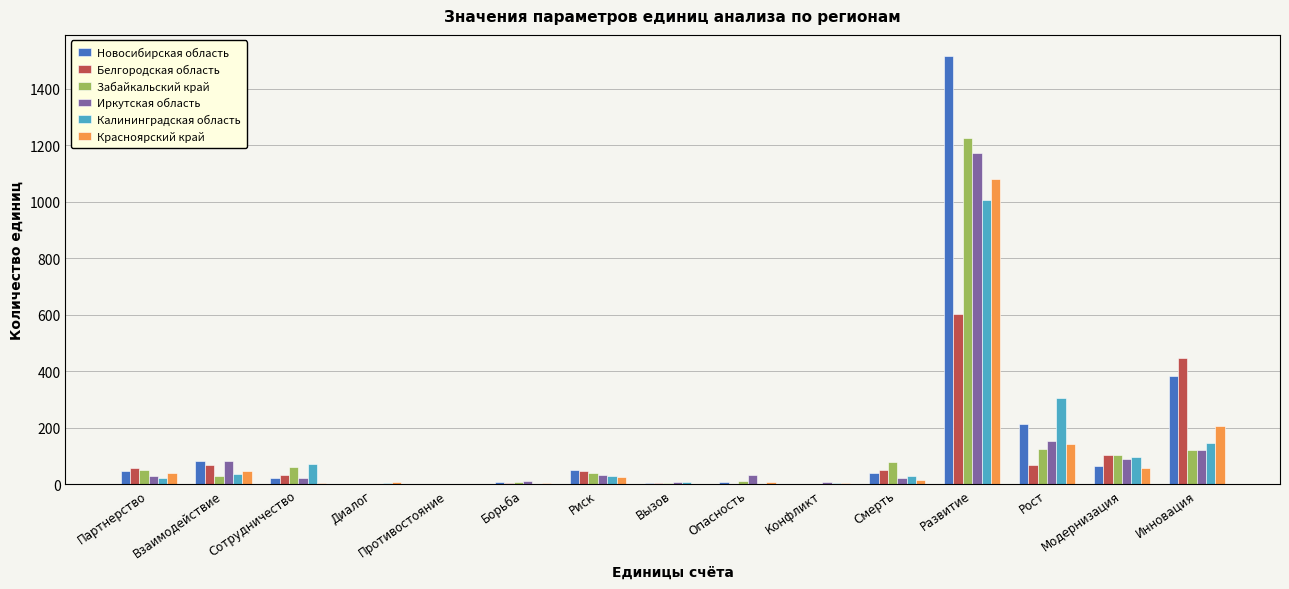

At which label does Белгородская область reach its peak?

Развитие